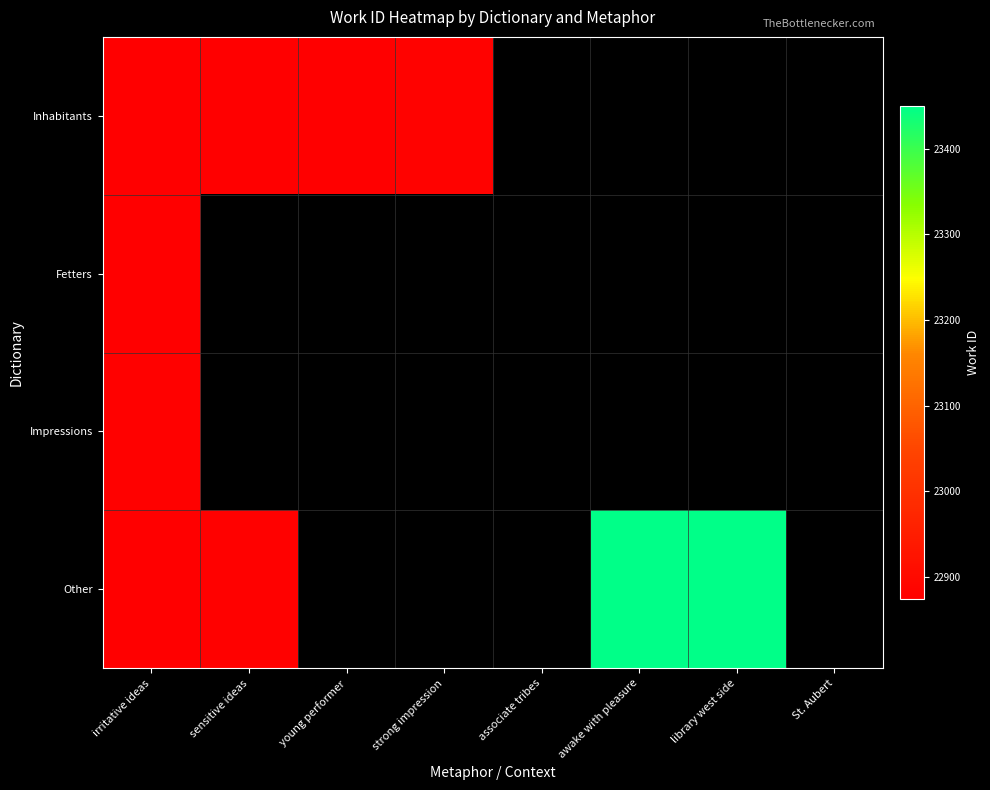

What is the maximum value shown in the chart?

23450.0